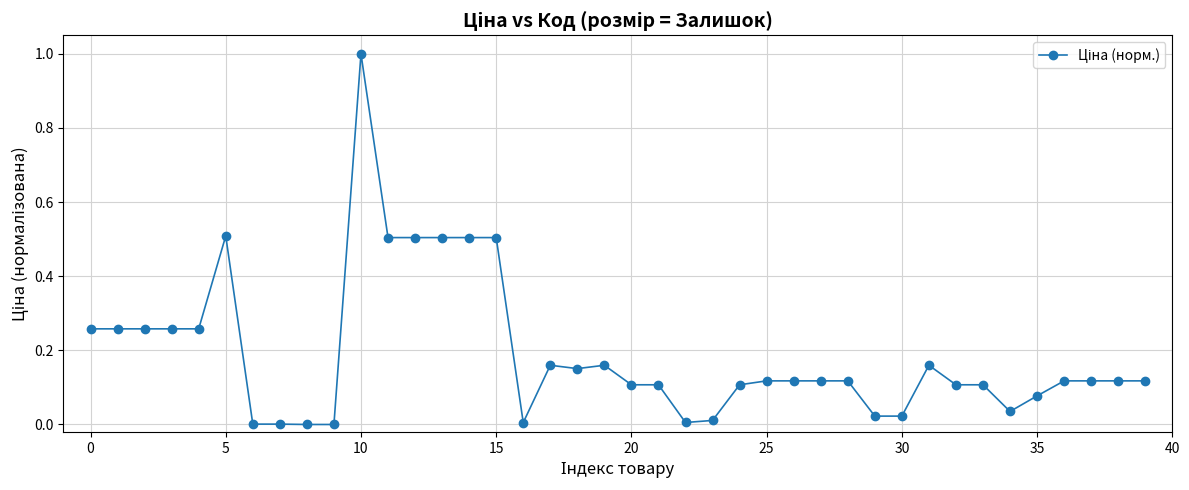

What is the sum of all values?

7.6